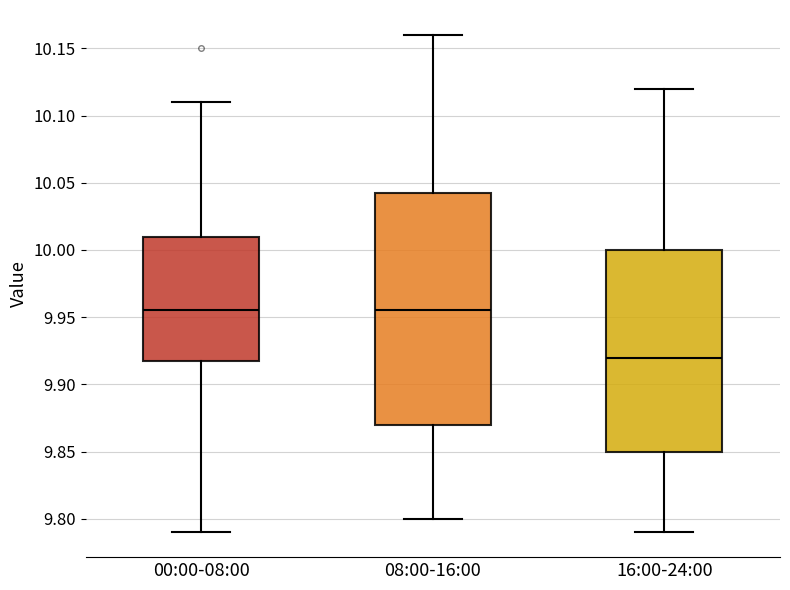

Where does the upper whisker of the box for 00:00-08:00 end on the y-axis? The values are not printed on the chart, so give them approximately, as read against the axis.

10.110